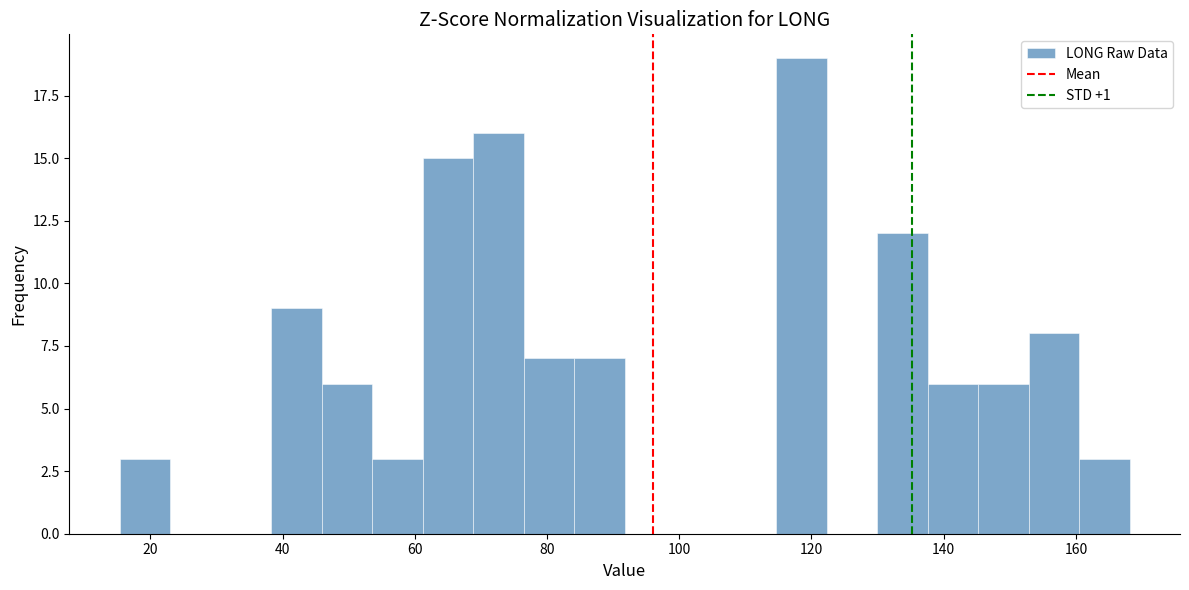

Read against the x-axis, roughly where is the centre of the tallest bar?

118